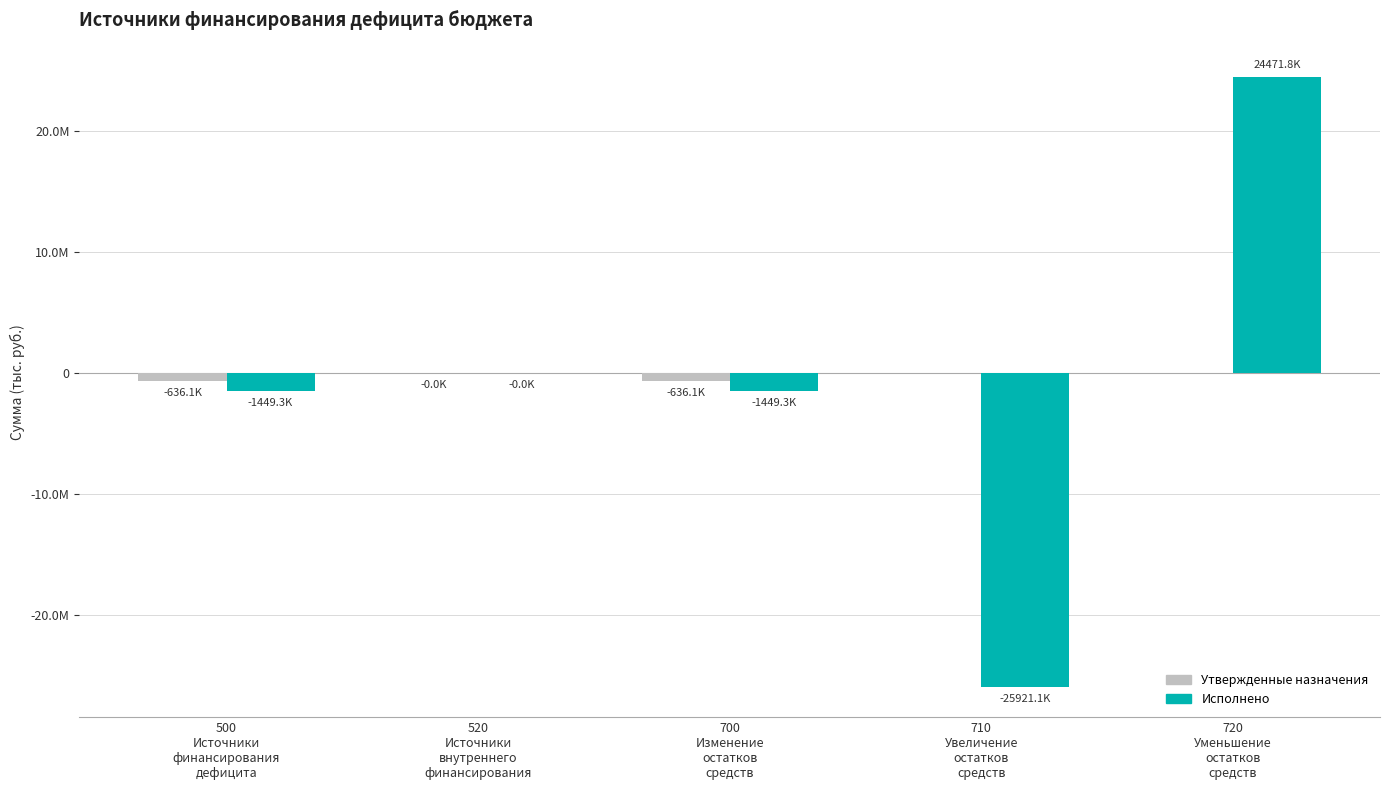

What is the difference between the second highest and second lowest values in the Исполнено series?

1449281.4